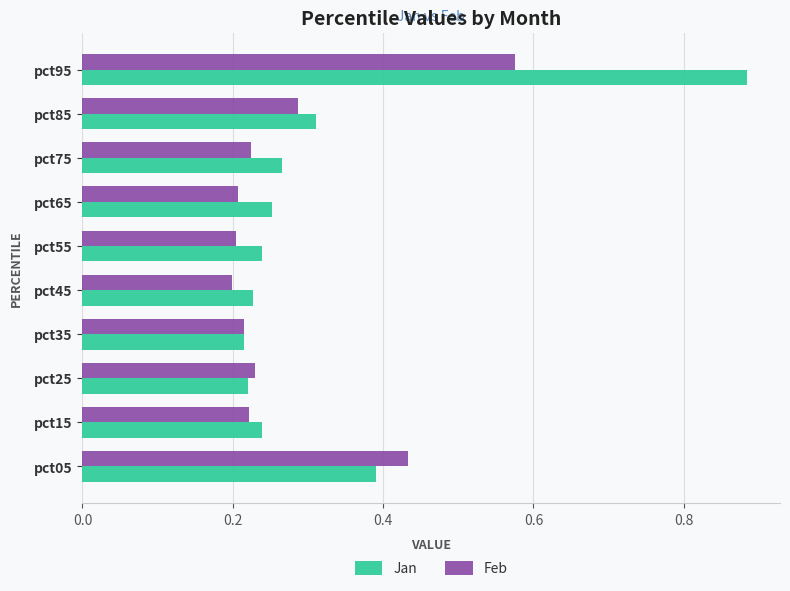

The value of Feb at pct05 is 0.7. True or false?

False